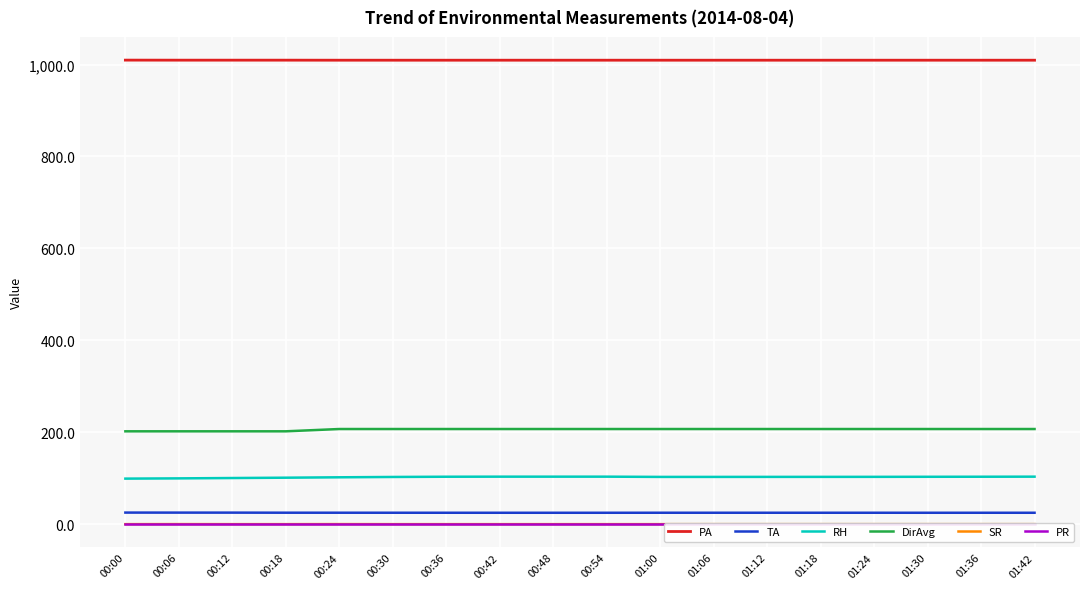

Does the chart display data point markers on the line(s)?

No